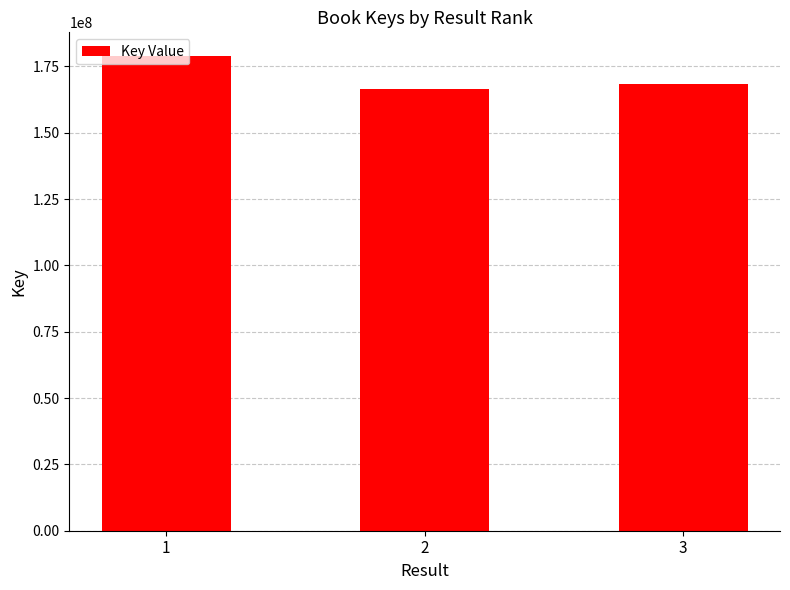

At which category does the chart reach its peak across all series?

1